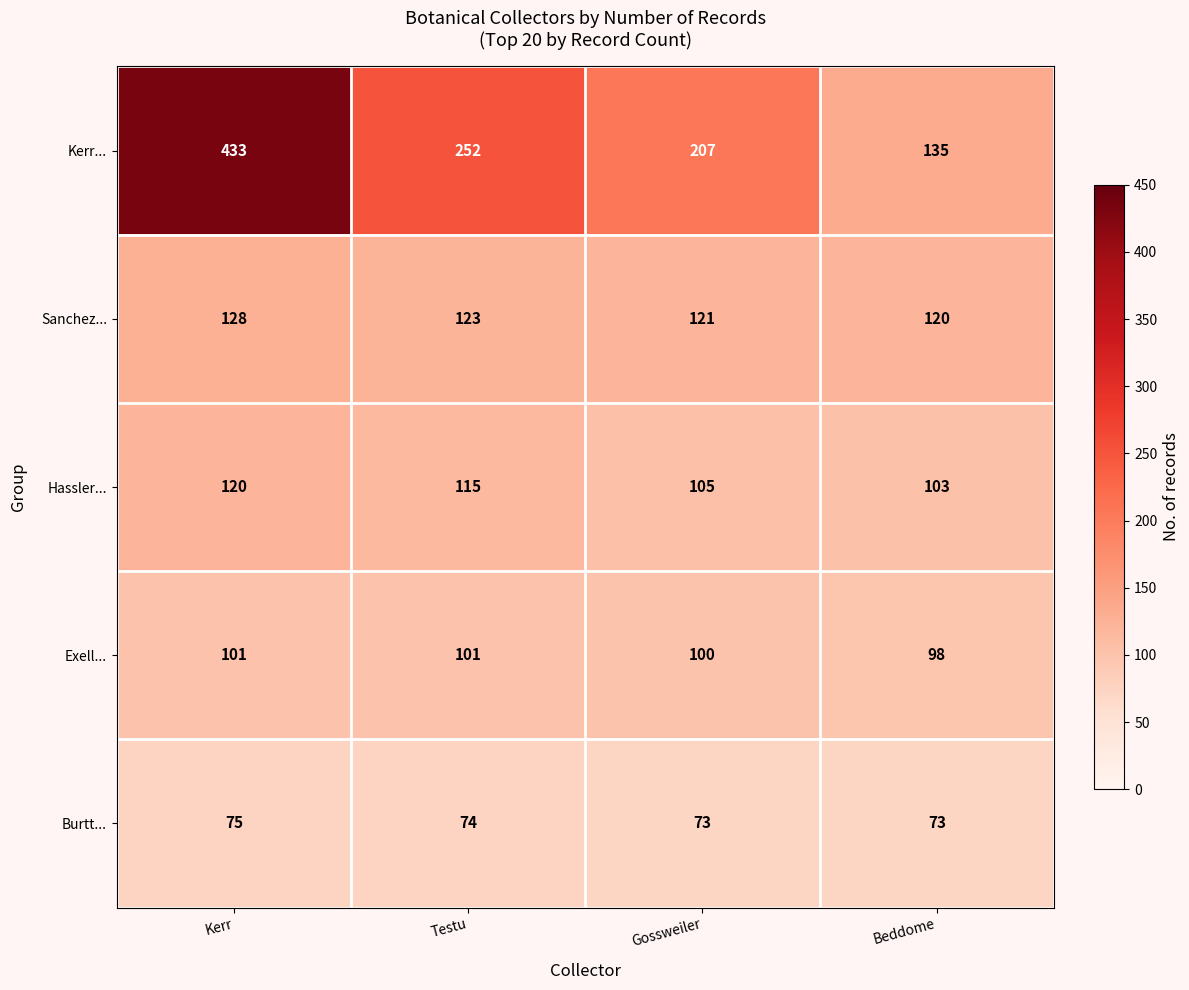

Which series changed the most between Gossweiler and Beddome?

Kerr...